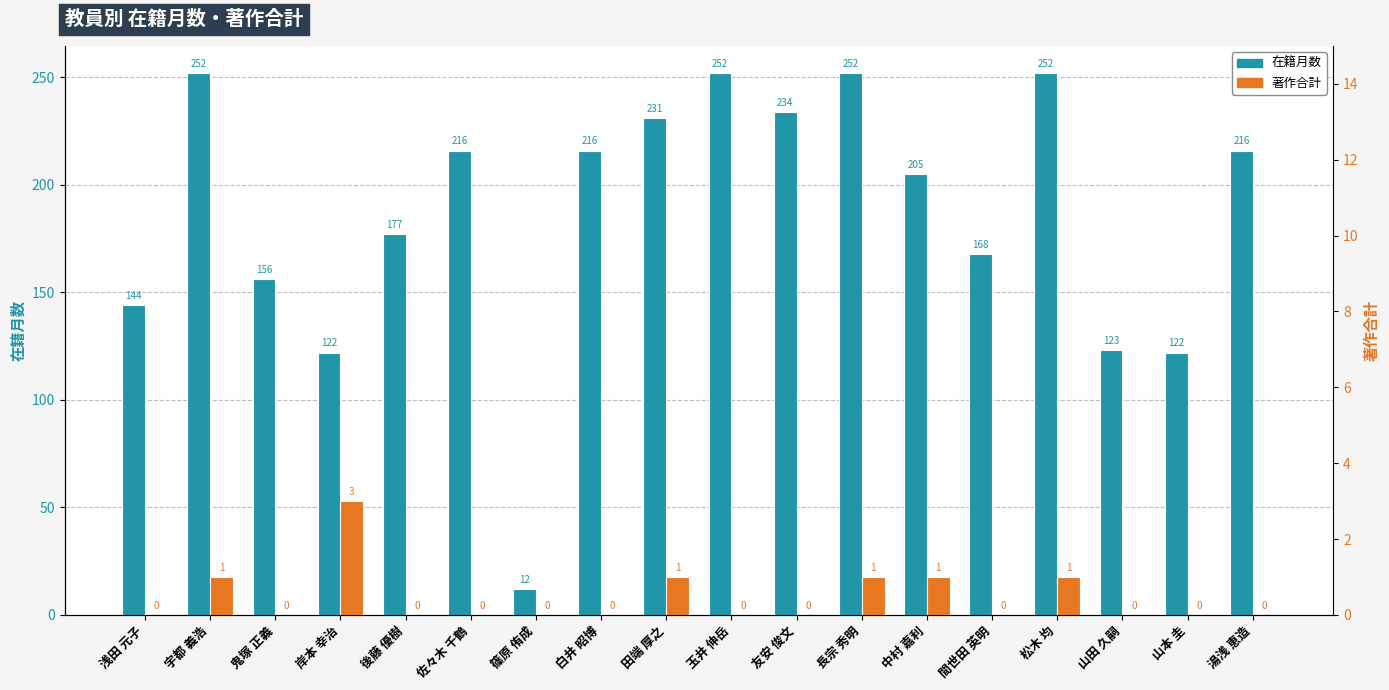

Does the chart contain stacked bars?

No